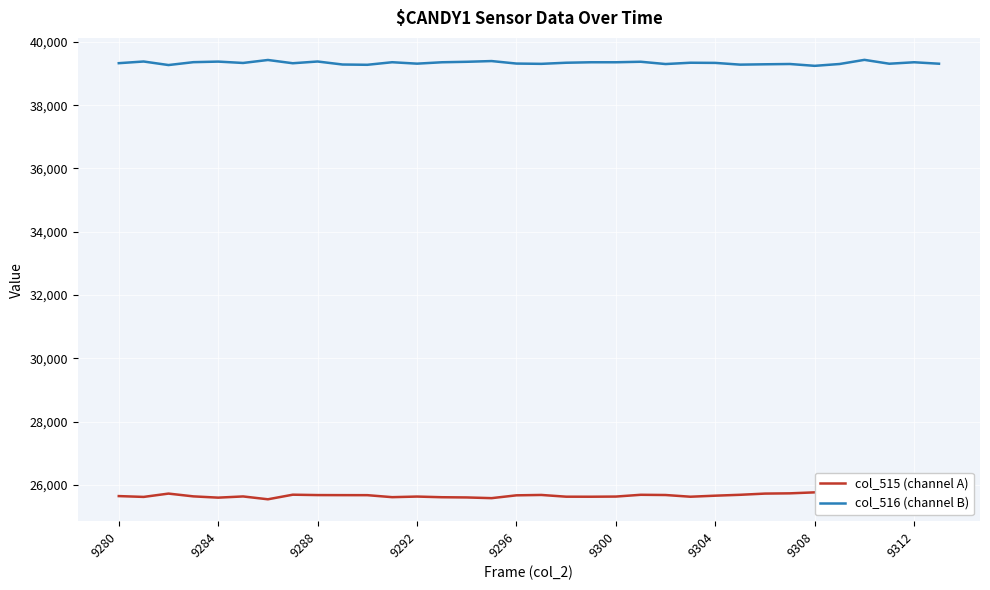

The col_516 (channel B) series shows 21879 at 14. True or false?

False